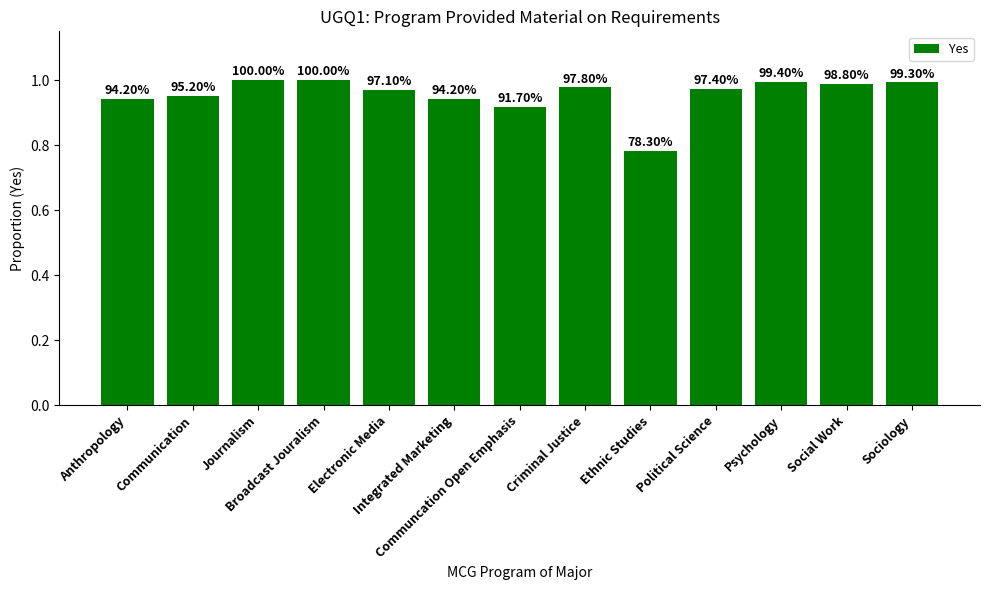

True or false: the data shows 1.6 at Broadcast Jouralism.

False